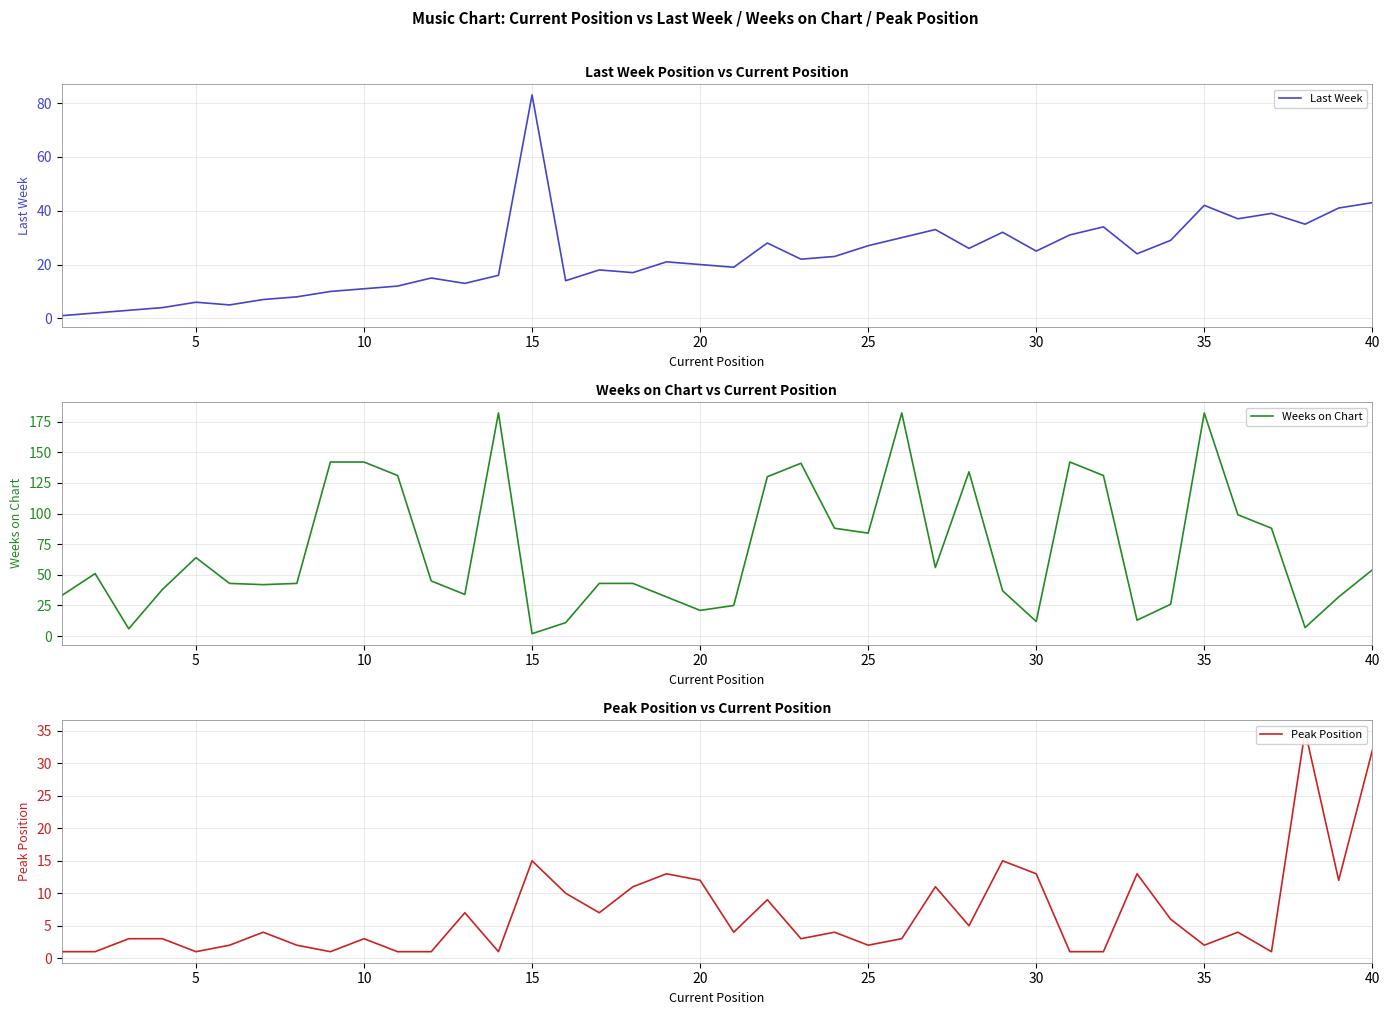

The Weeks on Chart series shows 24 at 40. True or false?

False